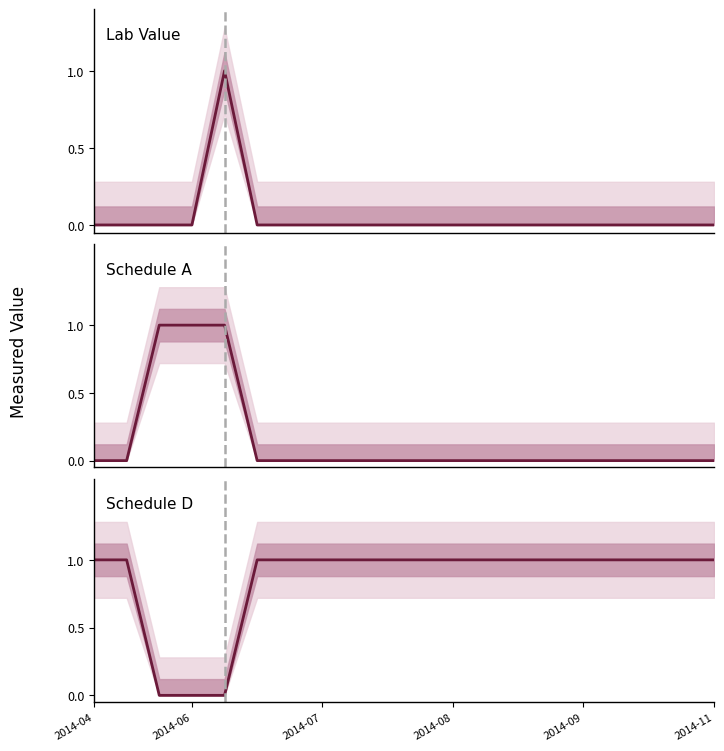

What is the label of the 16th point from the left?

2014-09